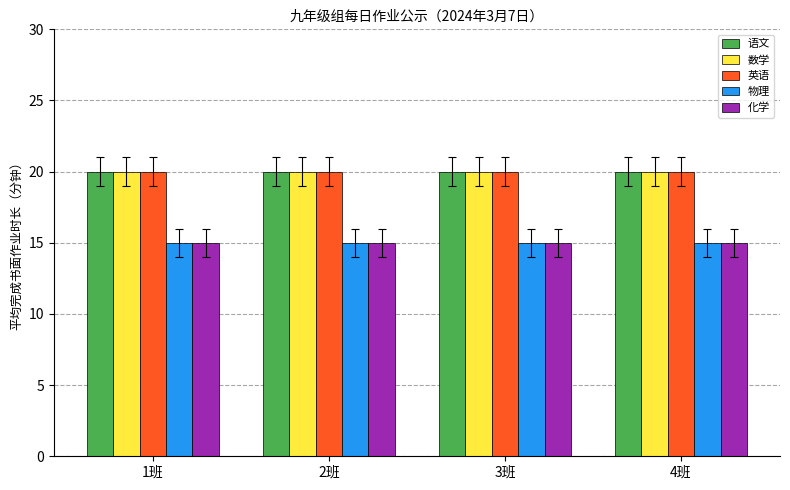

What is the total value across all series at 2班?

90